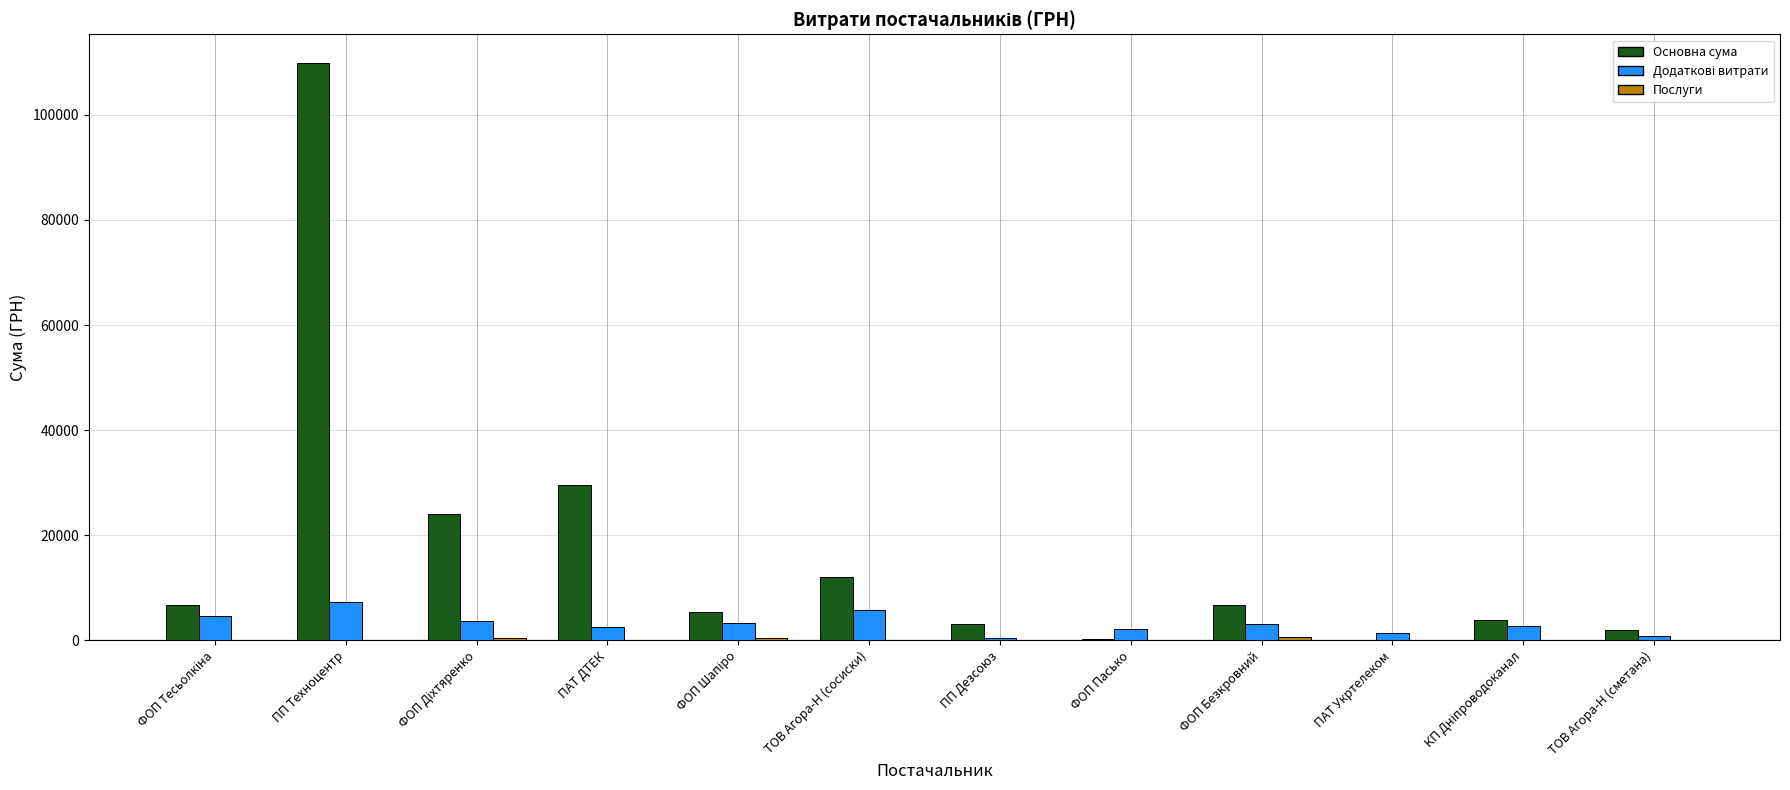

True or false: Основна сума has a value of 109857.0 at ПП Техноцентр.

True